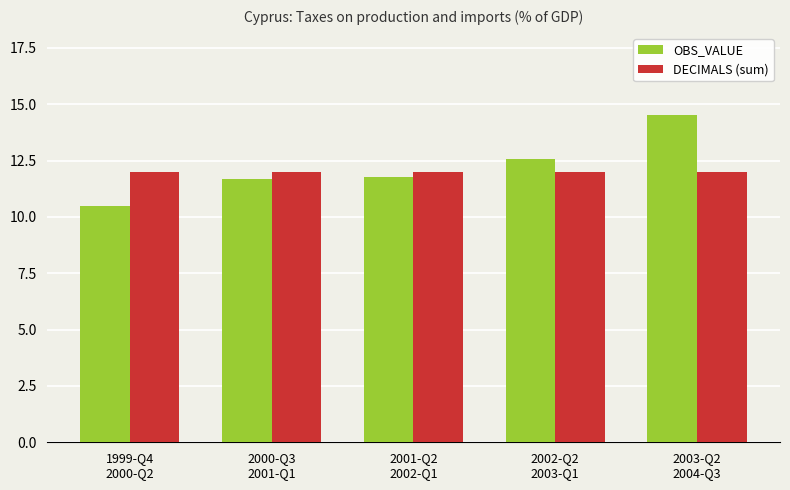

How many bars are there in each group?

2